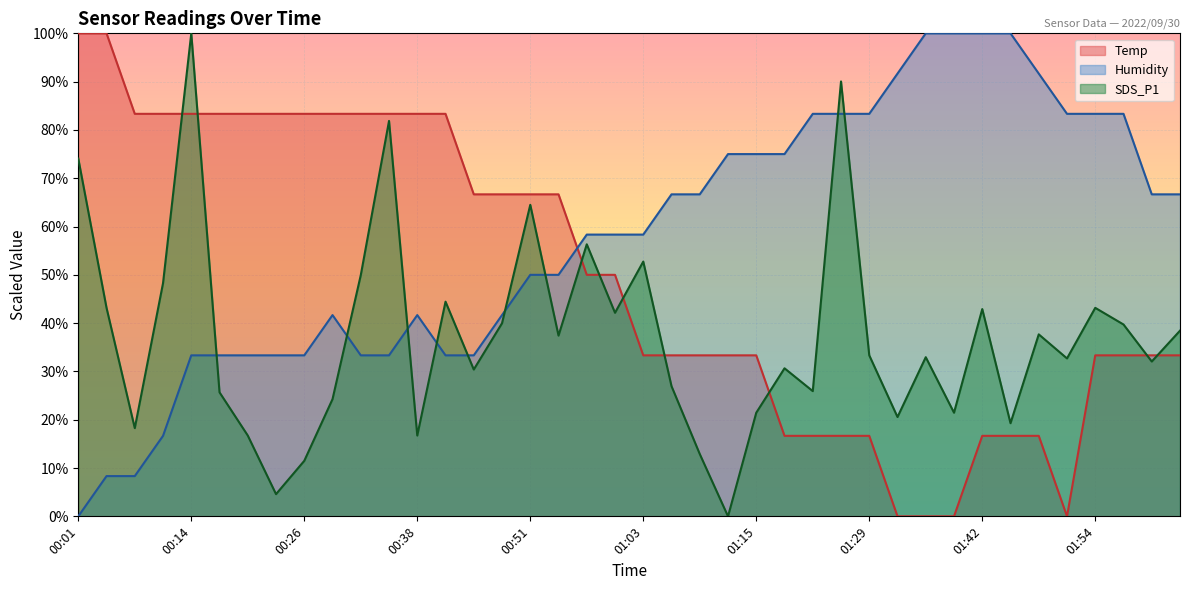

Between 01:45 and 01:19, which is larger?

01:45